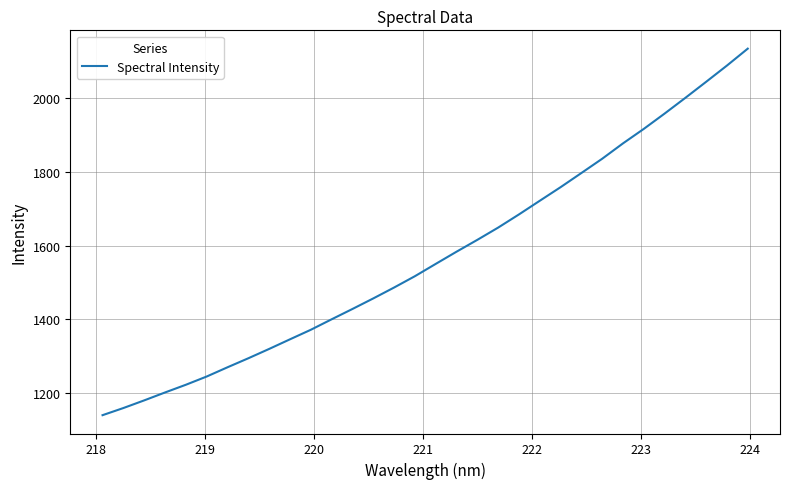

What is the sum of all values?

50258.4